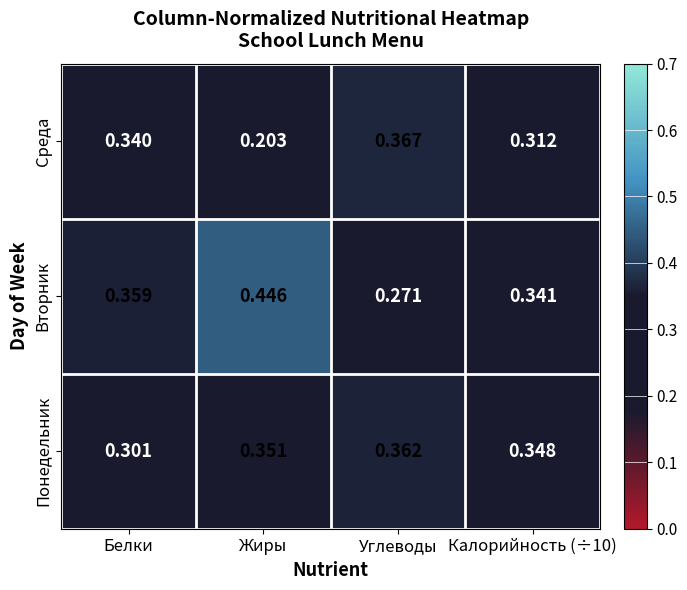

What is the total value across all series at Калорийность (÷10)?

1.0